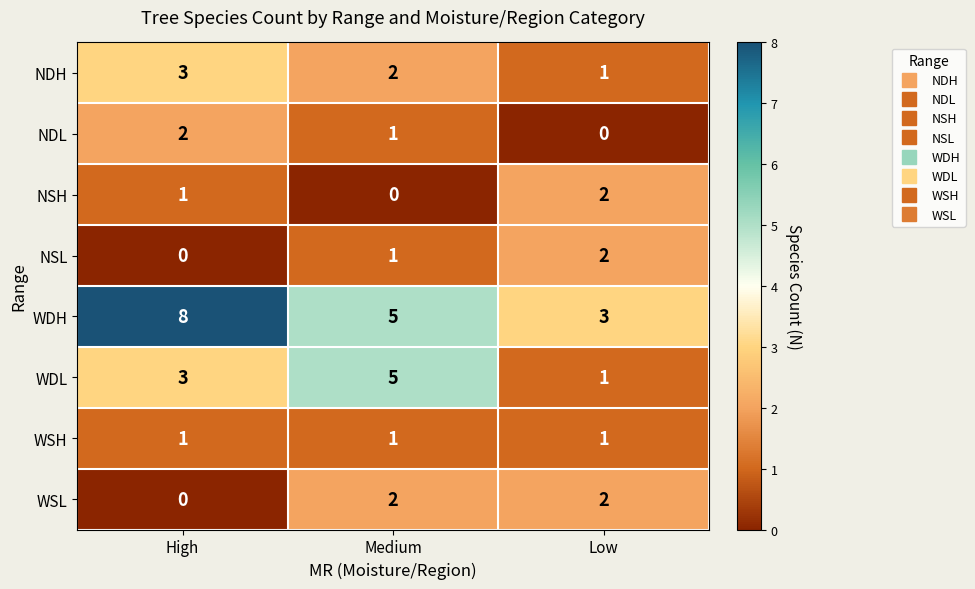

List the labels in order of WDH value, smallest first.

Low, Medium, High